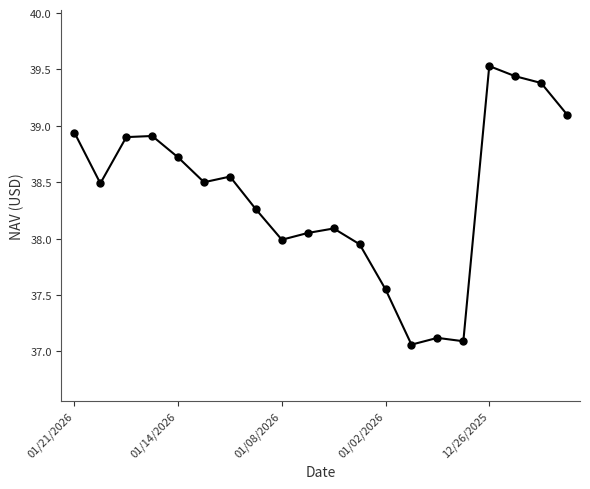

What is the greatest value displayed?

39.5